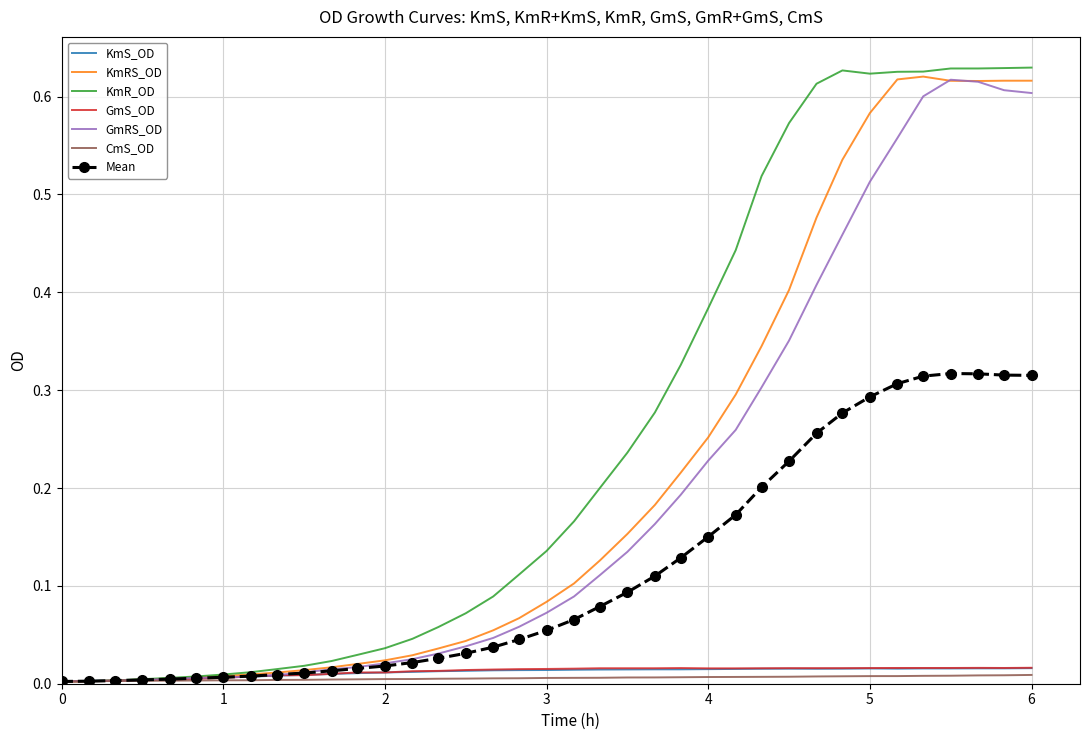

How many distinct data groups are displayed?

7